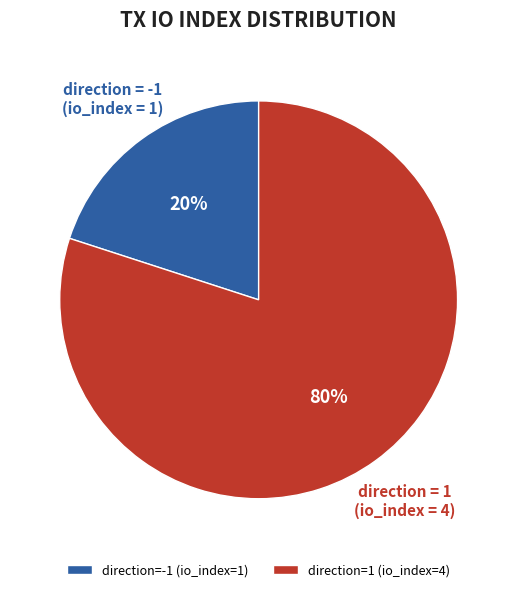

What is the ratio of the value at direction=1 (io_index=4) to the value at direction=-1 (io_index=1)?

4.0